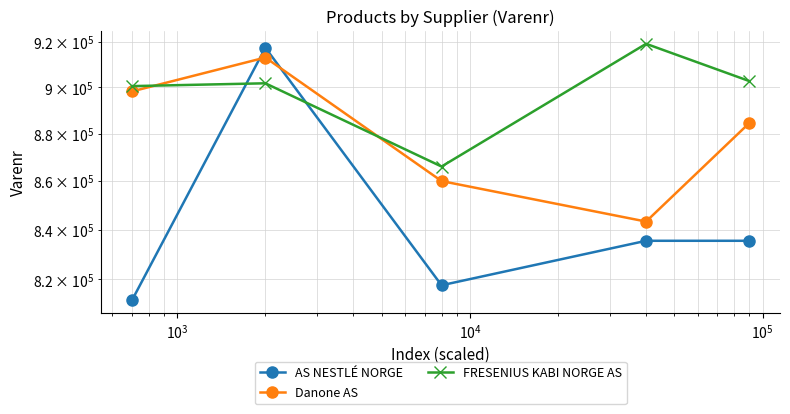

How many times do FRESENIUS KABI NORGE AS and Danone AS cross each other?

2